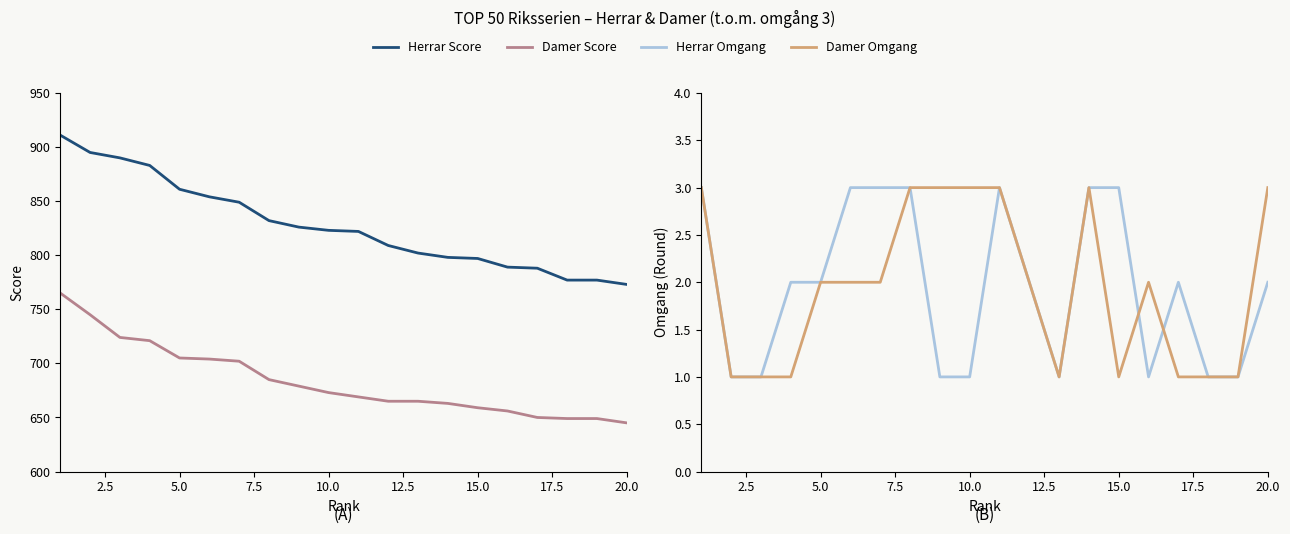

Does the chart display data point markers on the line(s)?

No